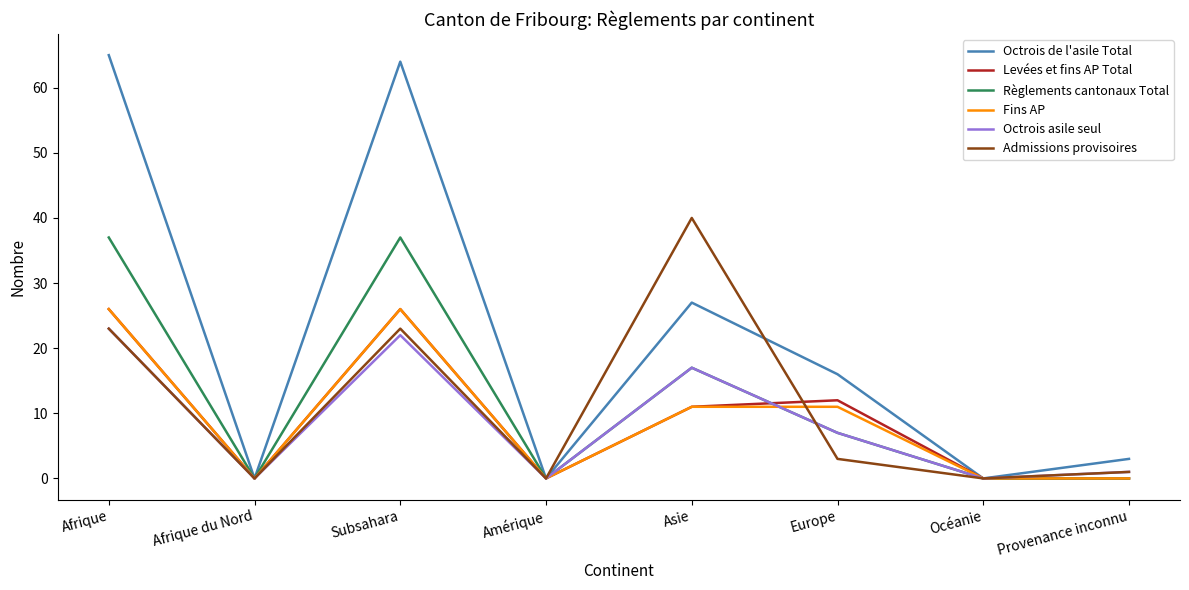

The value of Octrois asile seul at Asie is 17. True or false?

True